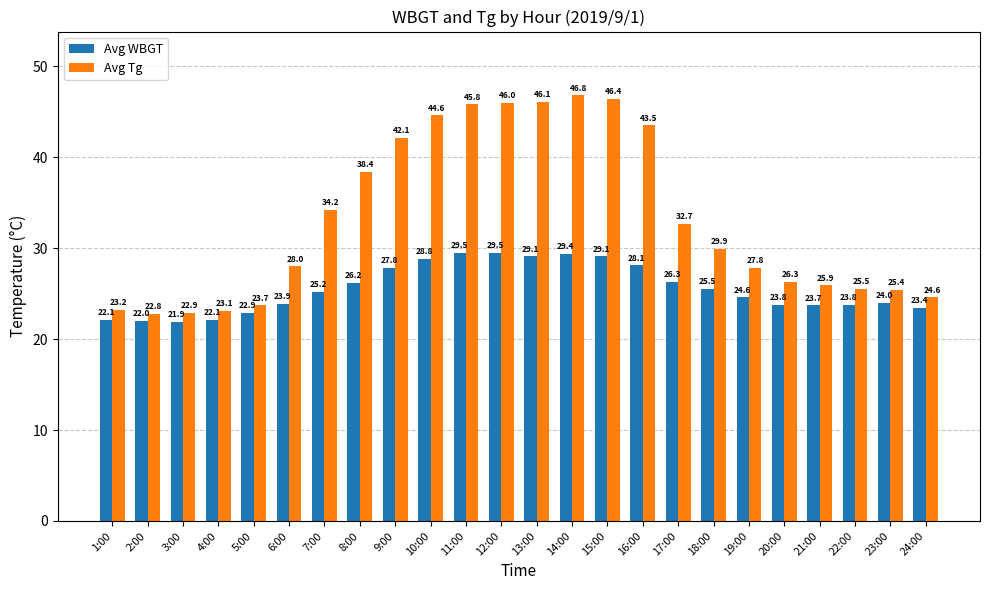

How many data points in Avg Tg are less than 29?

12